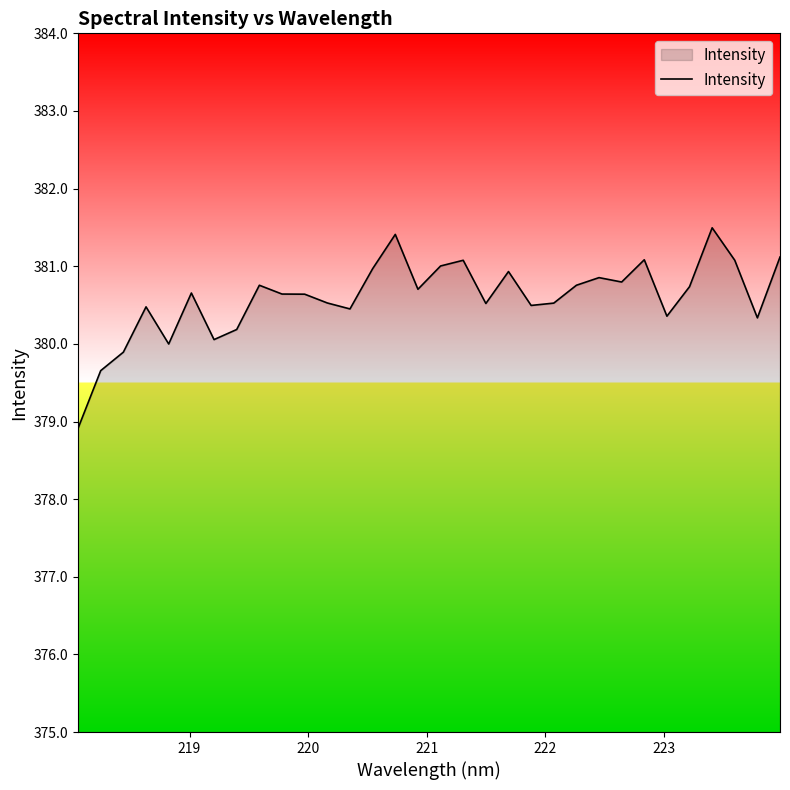

What is the greatest value displayed?

381.5